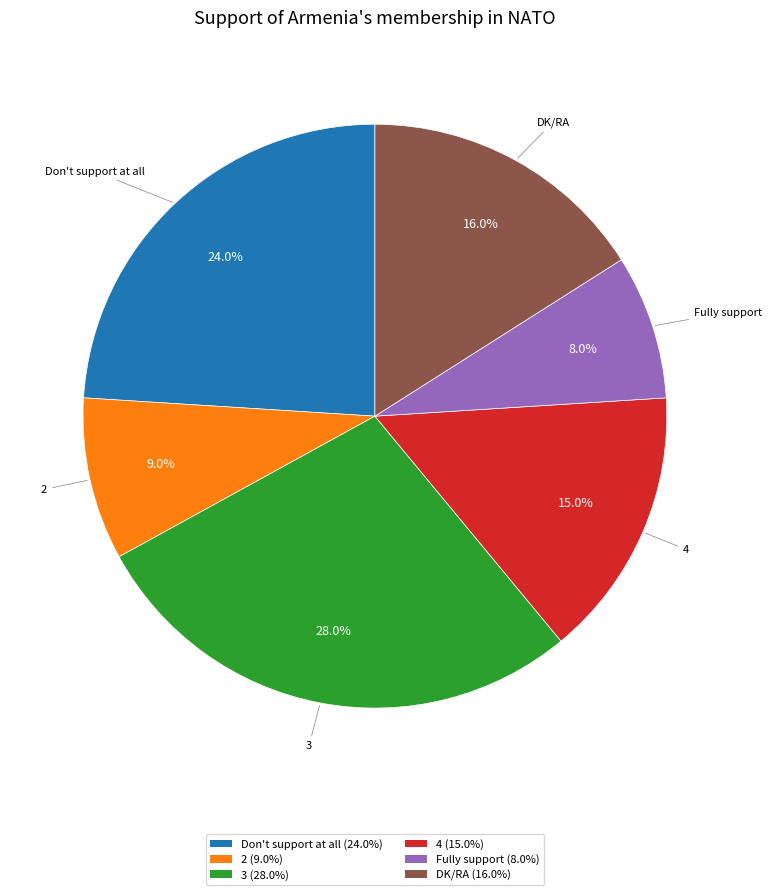

Which category has the biggest portion of the pie?

3